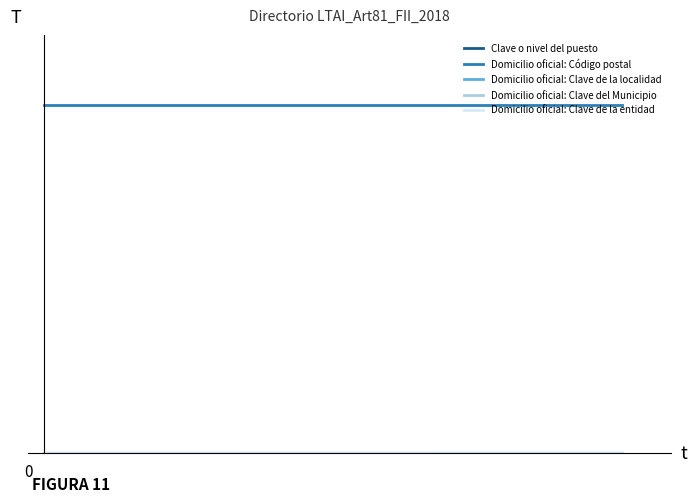

Does the chart have visible grid lines?

No